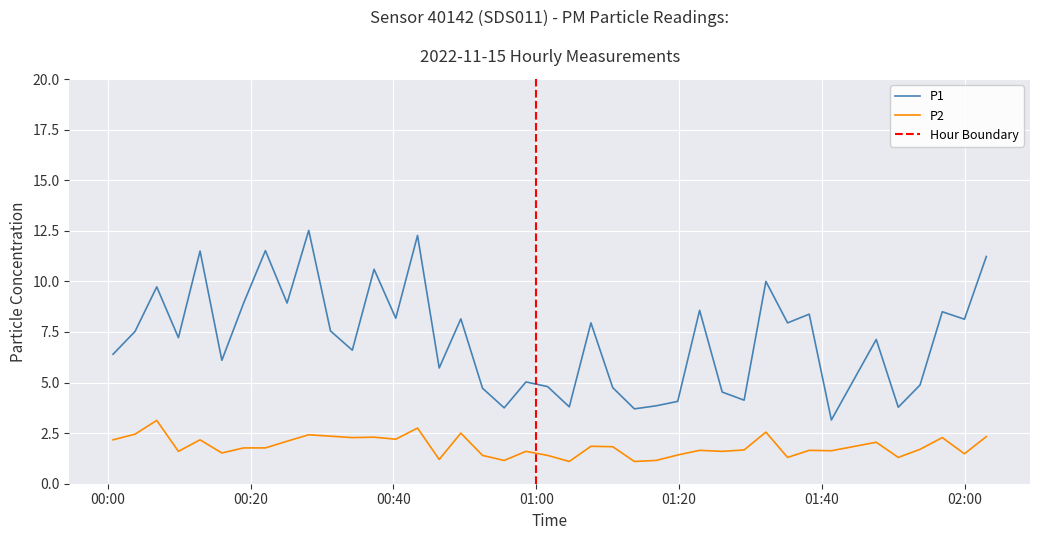

What is the highest value of the P1 series?

12.5